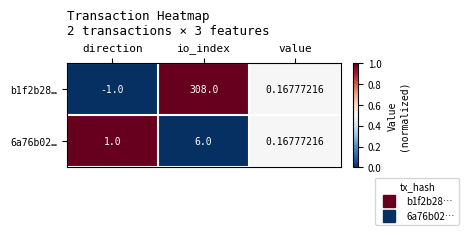

Which category has the lowest value across all series?

direction